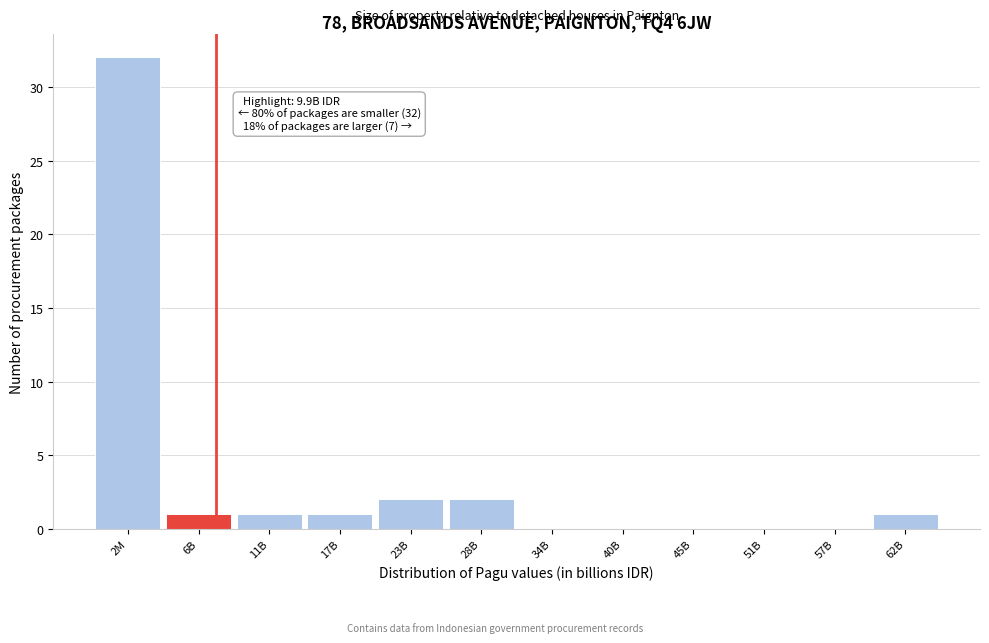

Reading left to right, extract all data points from this chart.

2M=32	6B=1	11B=1	17B=1	23B=2	28B=2	34B=0	40B=0	45B=0	51B=0	57B=0	62B=1